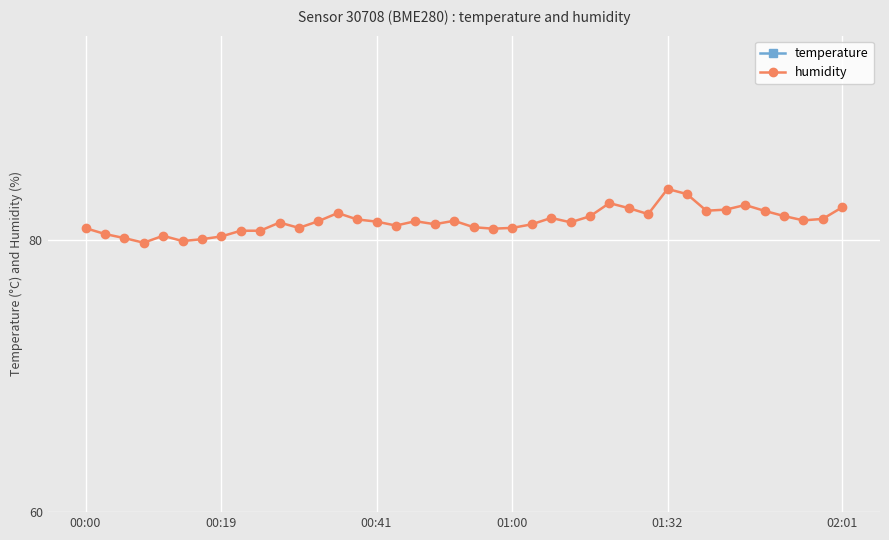

How many interior local peaks does the humidity series have?

9